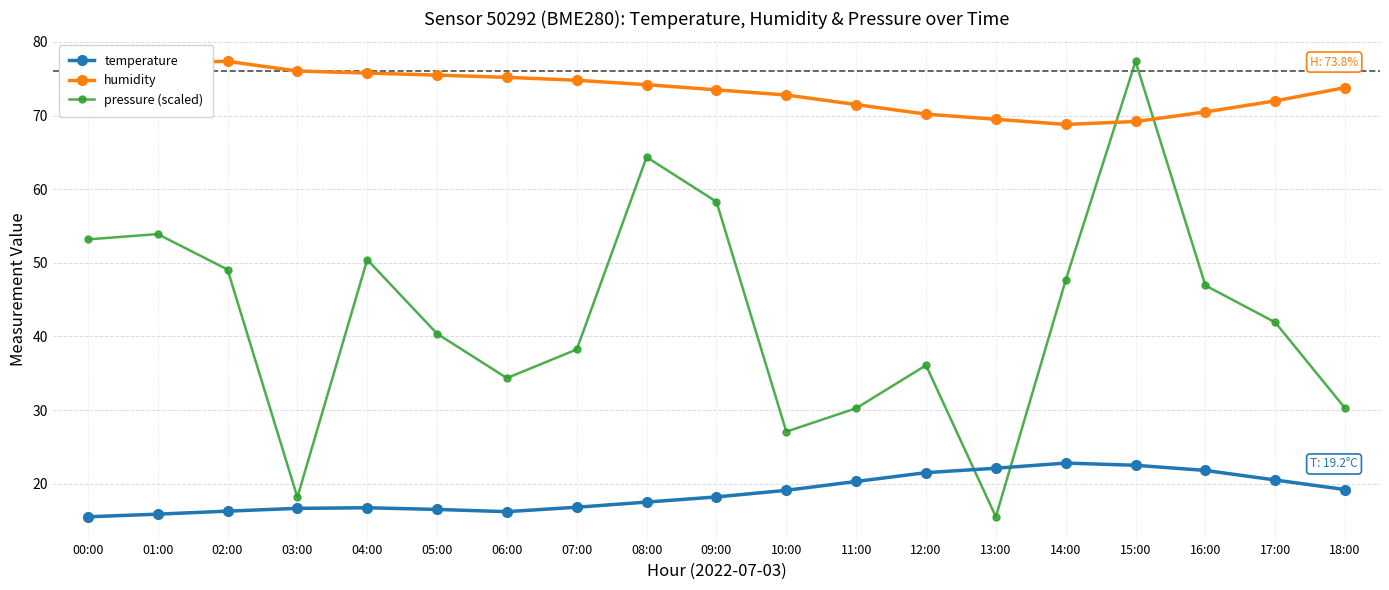

How many lines are shown in the chart?

3